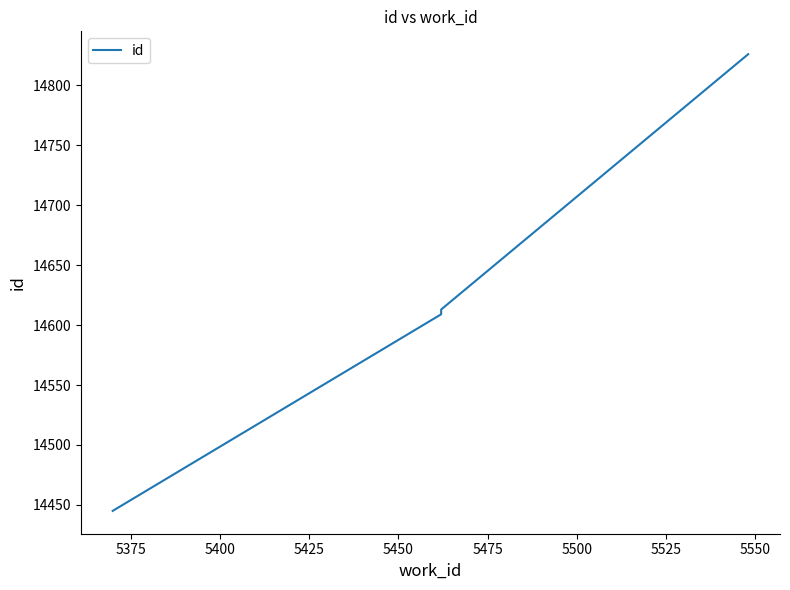

How many distinct data groups are displayed?

1